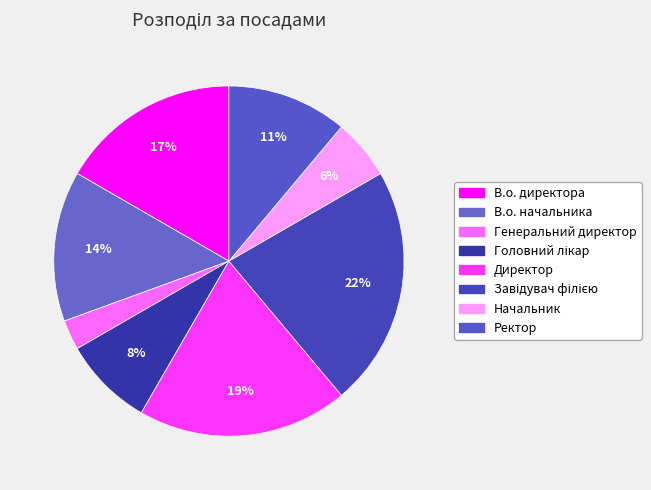

What is the total percentage of Генеральний директор and Завідувач філією?

25.0%